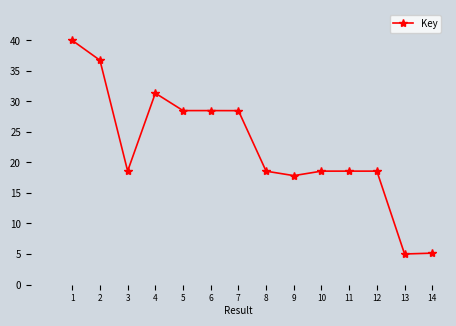

What is the greatest value displayed?

40.0